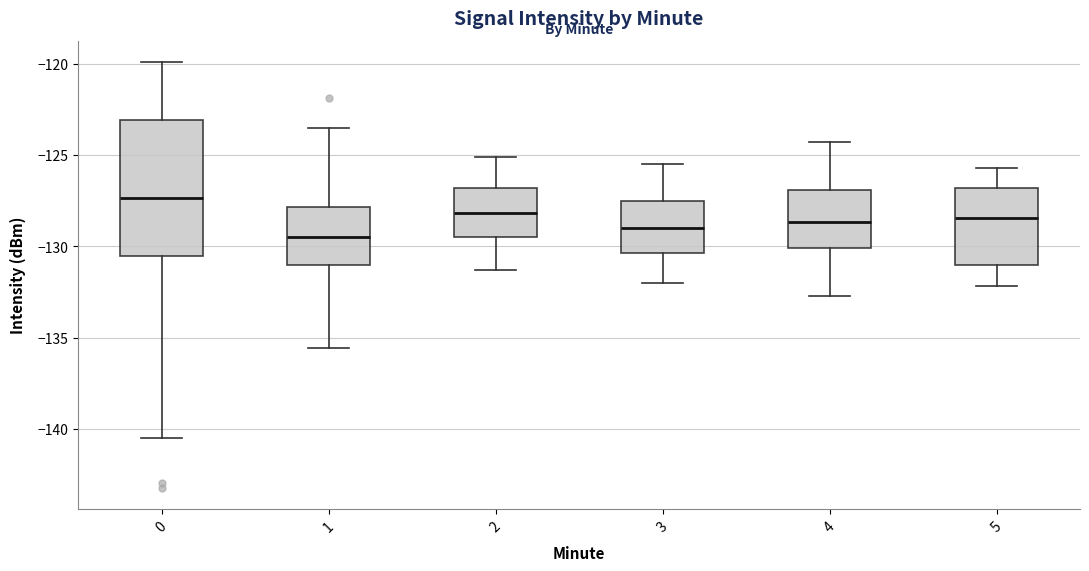

Which box has the lowest median line?

1